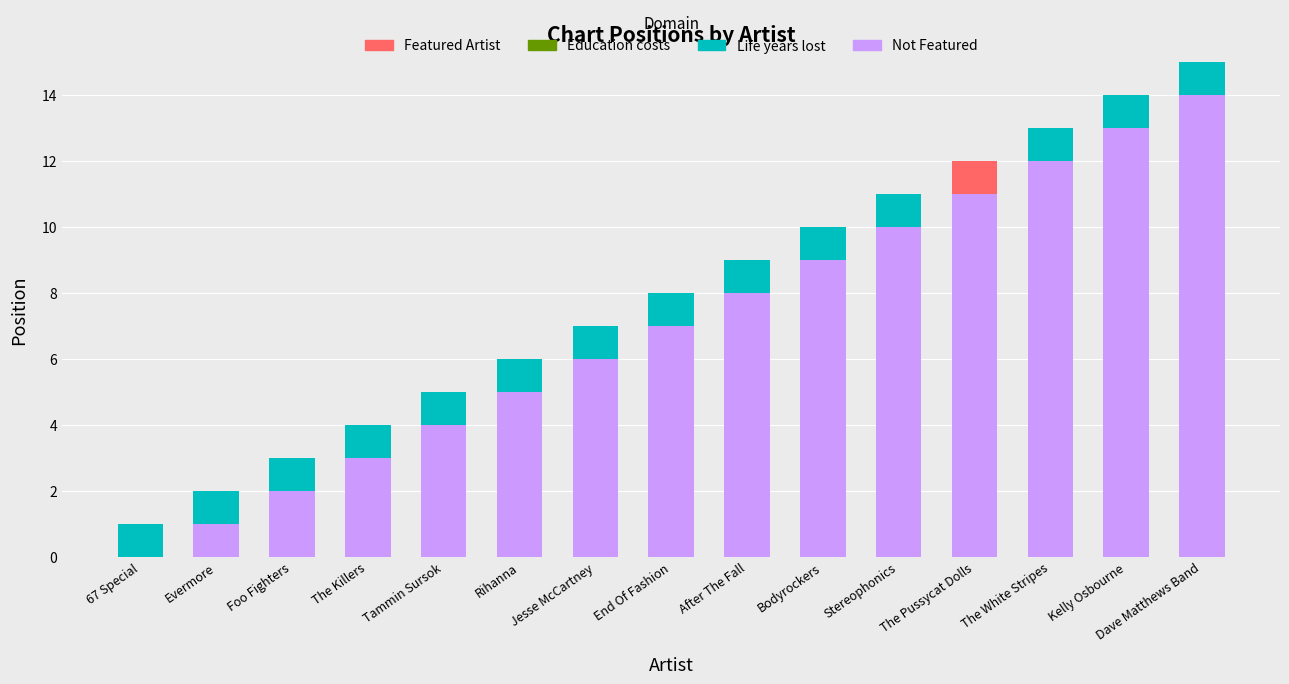

What is the total value across all series at Bodyrockers?

10